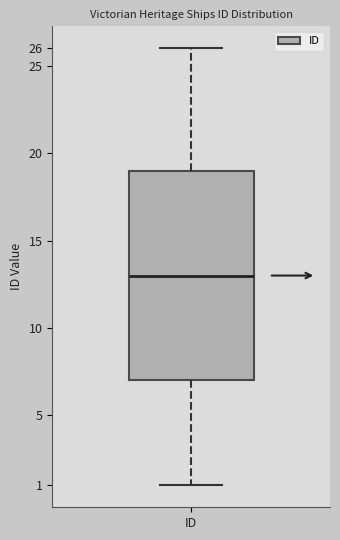

Read this box plot against the y-axis: the position of the median line, the range covered by the box, and the ends of both whiskers. The values are not printed on the chart, so give them approximately, as read against the axis.

median 13, box 7 to 19, whiskers 1 to 26